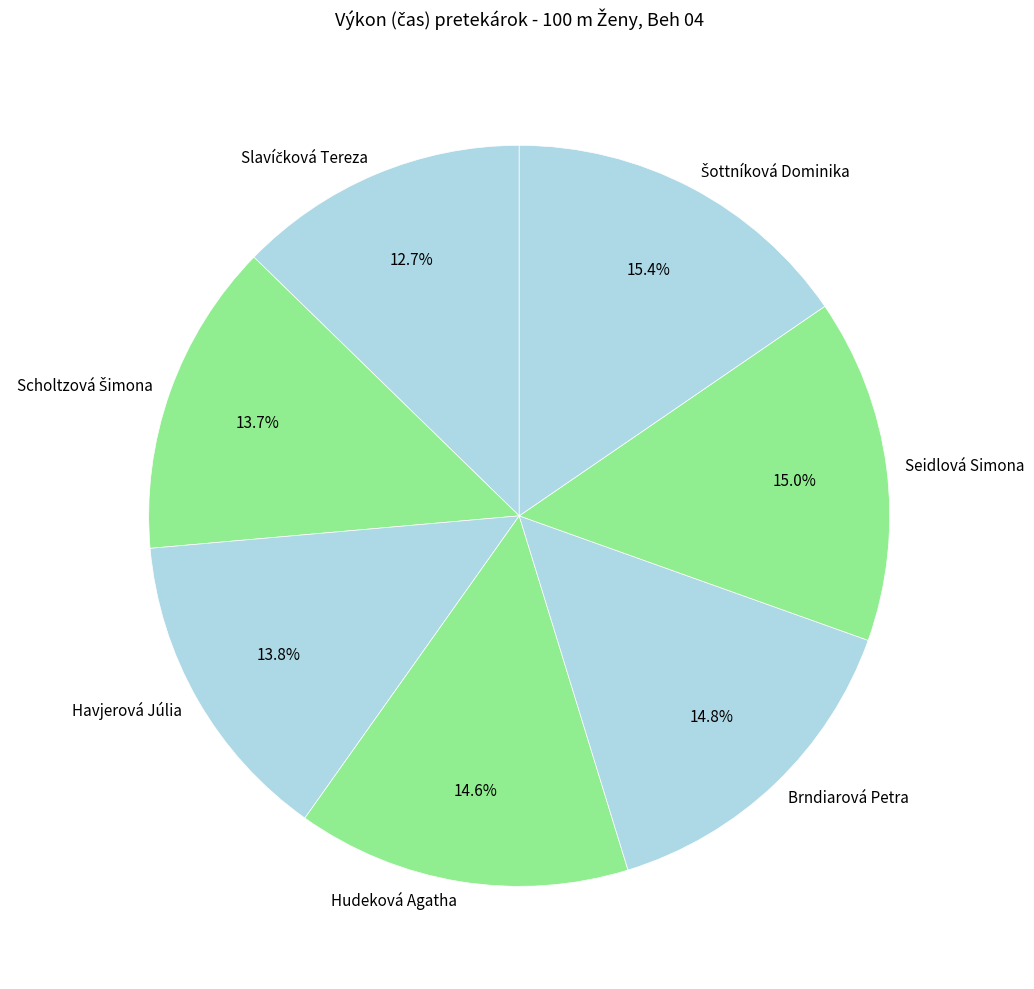

How many segments does this pie chart have?

7